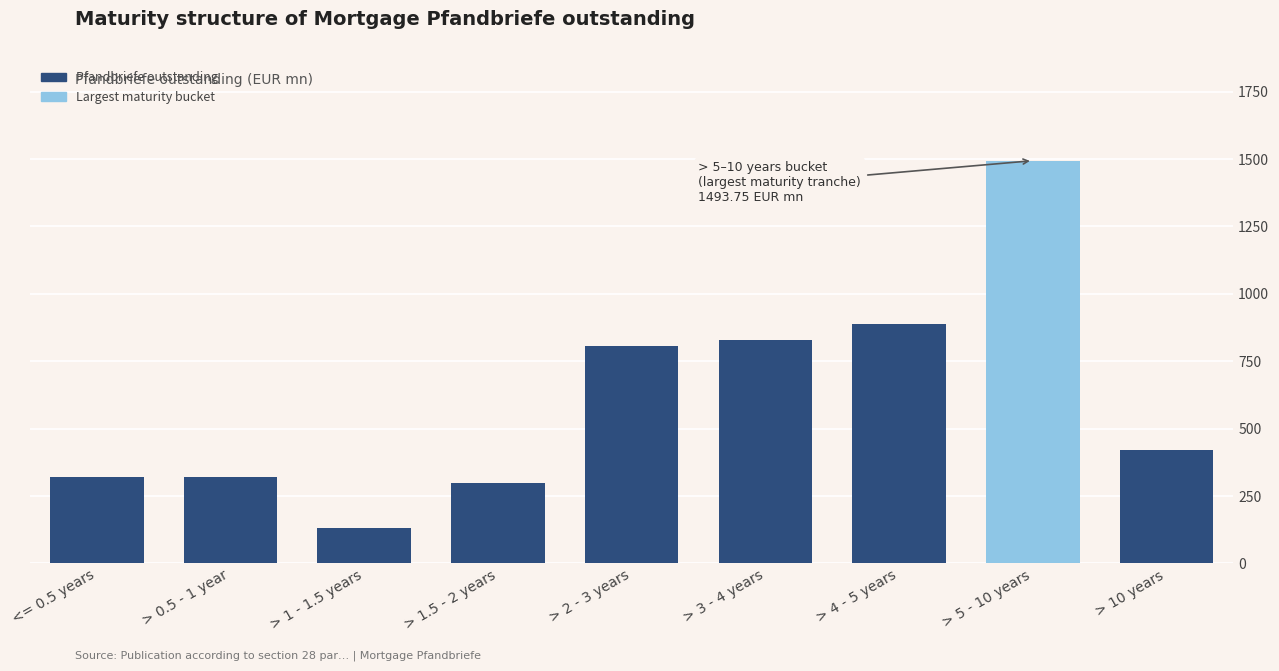

Read the value at > 2 - 3 years.

805.5